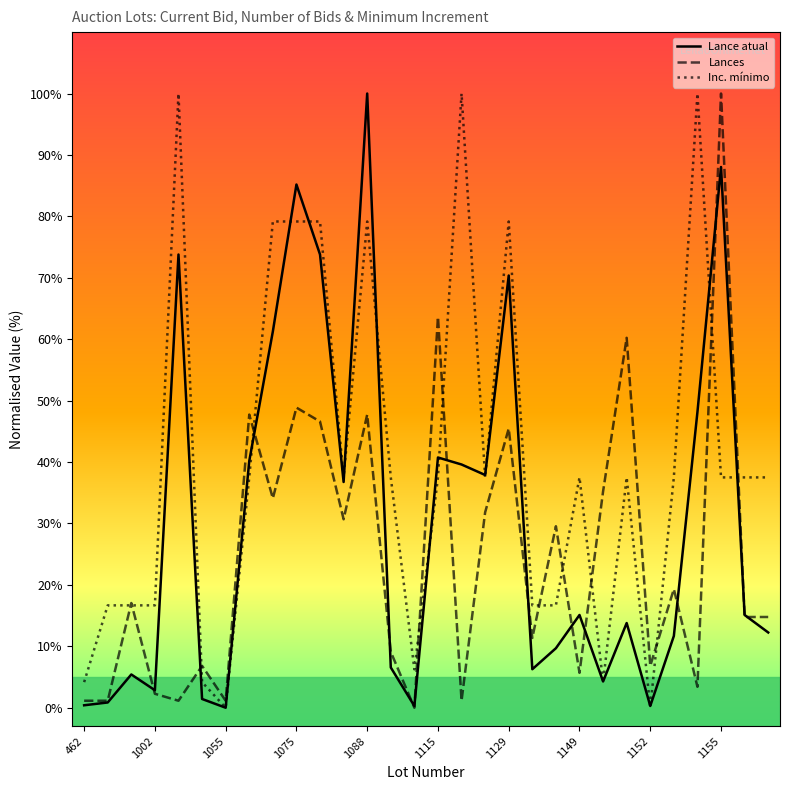

How many values in the Lances series are below 17?

15